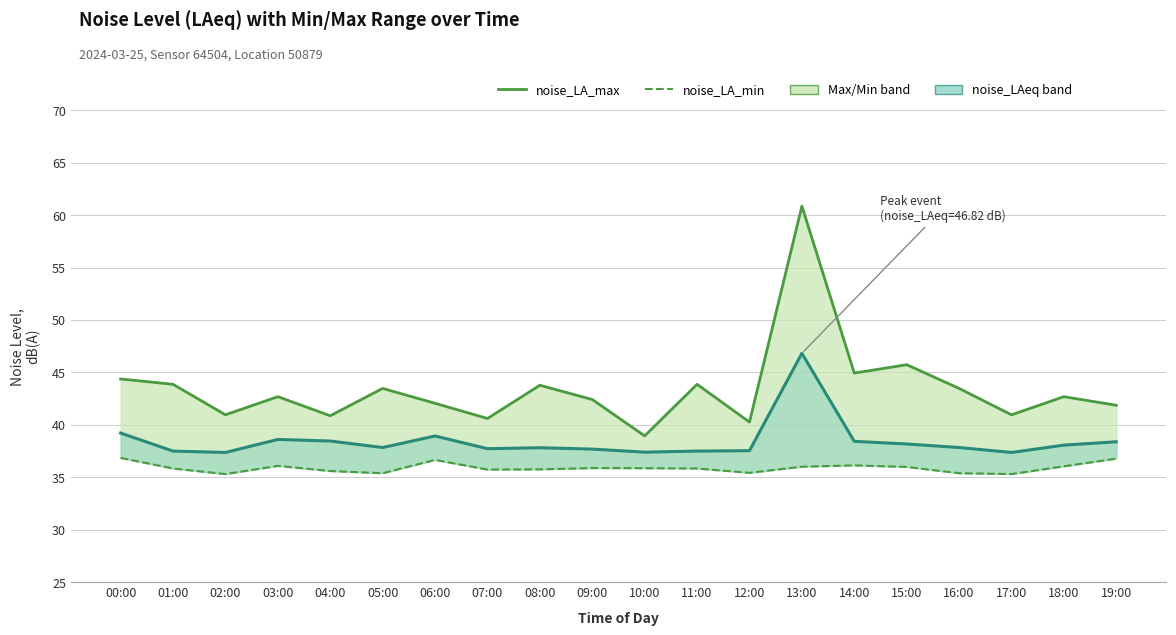

What is the difference between the second highest and second lowest values in the noise_LAeq series?

1.9